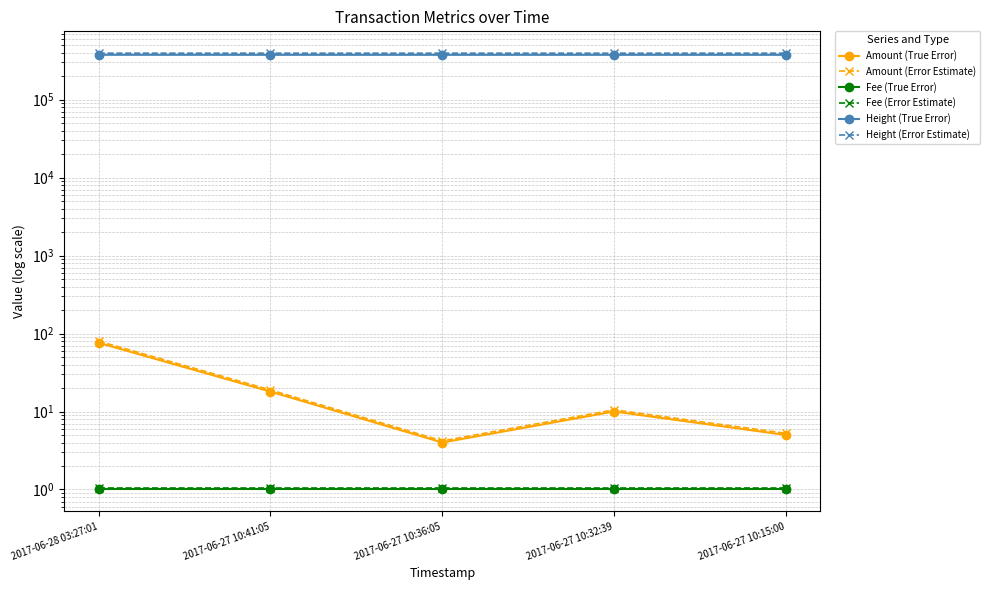

At which category does Amount (Error Estimate) reach its first local peak?

2017-06-27 10:32:39